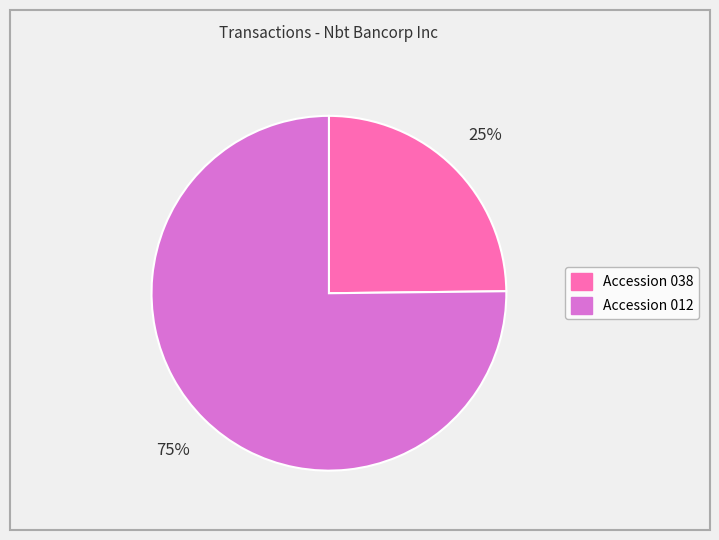

To the nearest percent, what is the average slice percentage?

50%